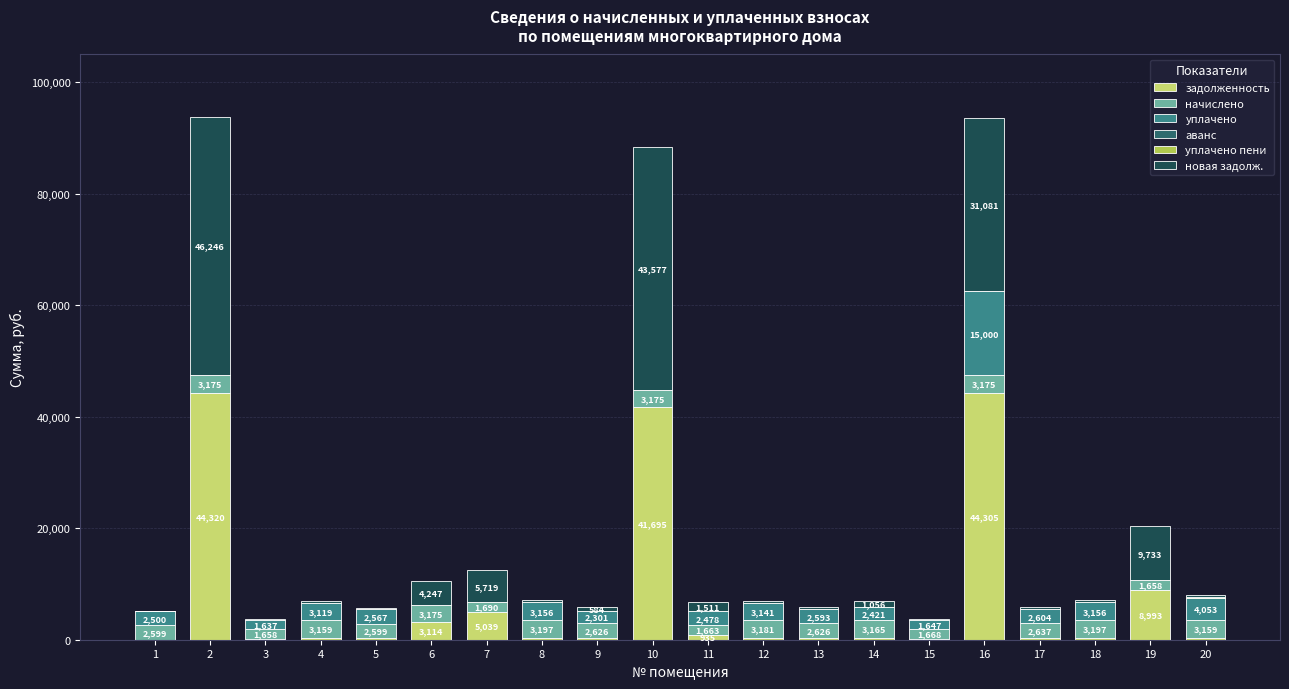

The value of задолженность at 2 is 60679.6. True or false?

False